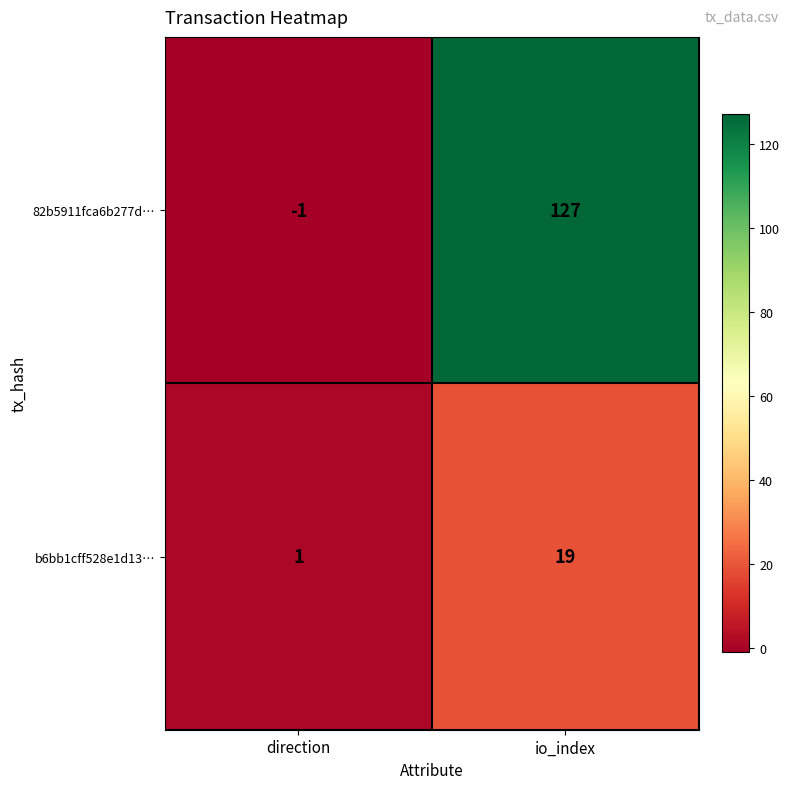

Which series changed the most between direction and io_index?

82b5911fca6b277d…